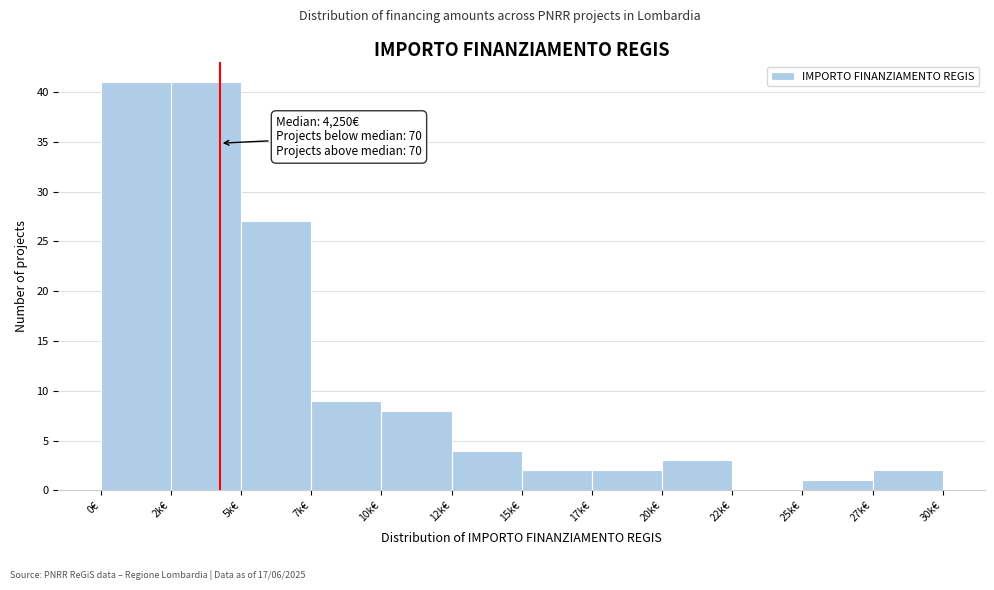

Reading left to right, what are all the values shown in this chart?

0€=41	2k€=41	5k€=27	7k€=9	10k€=8	12k€=4	15k€=2	17k€=2	20k€=3	22k€=0	25k€=1	27k€=2